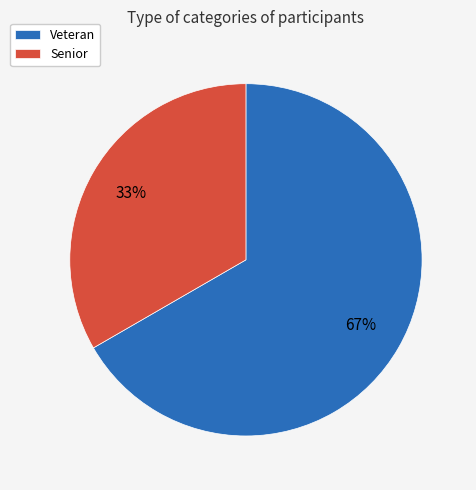

Between Veteran and Senior, which is larger?

Veteran